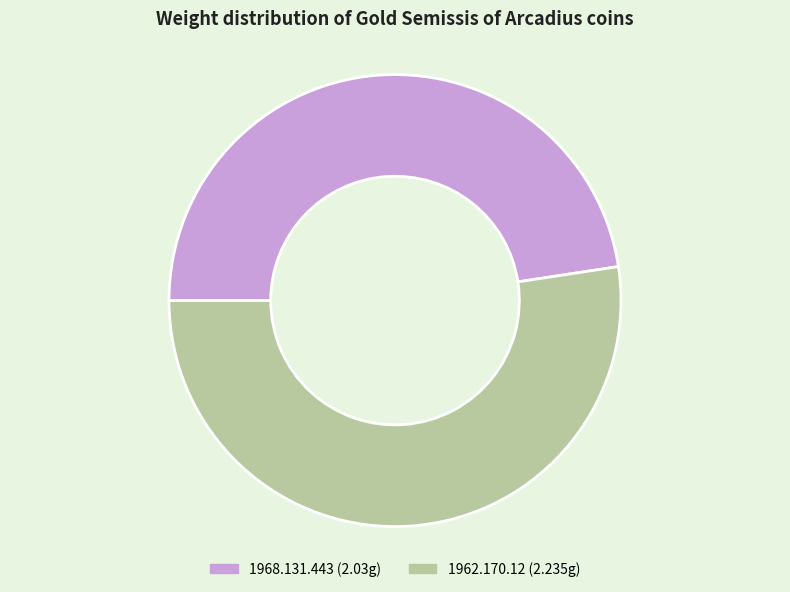

How many segments does this pie chart have?

2